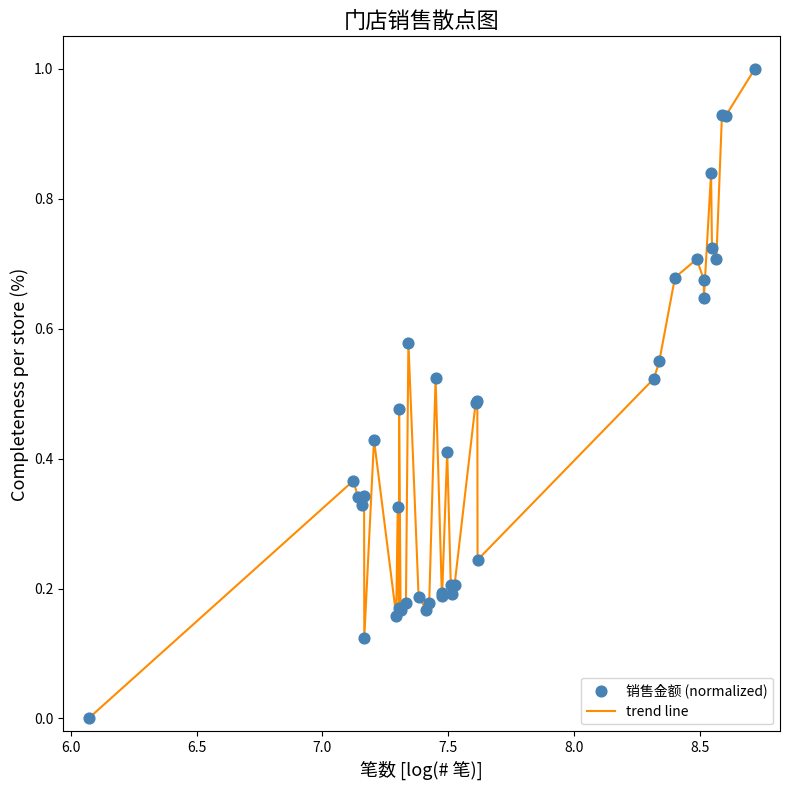

What is the greatest value displayed?

1.0